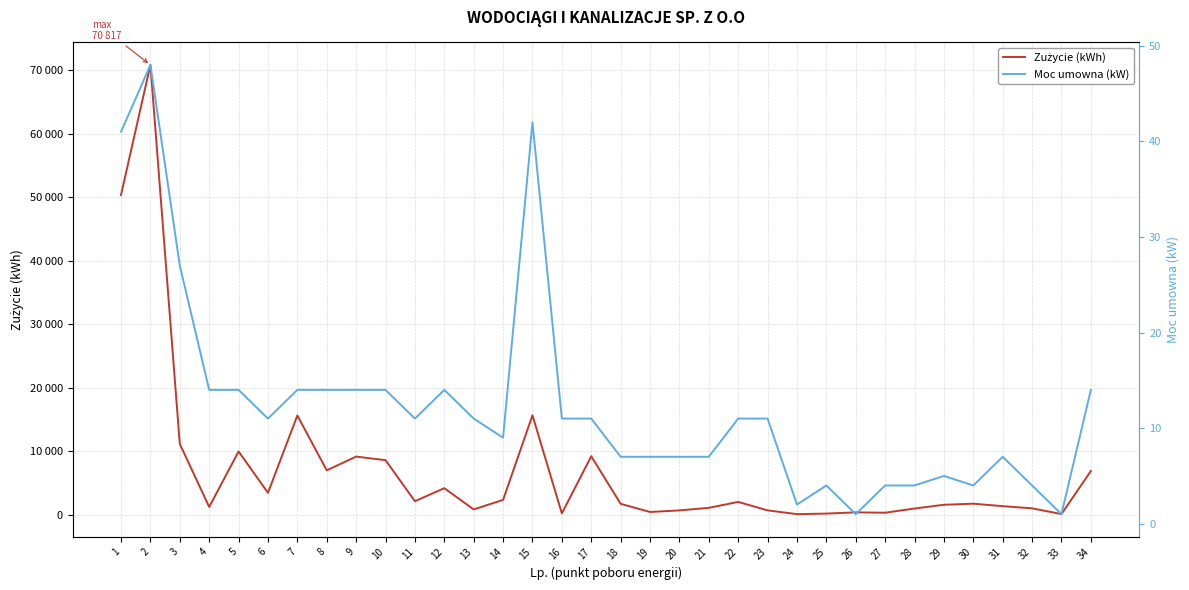

Reading left to right, transcribe all the data shown in this chart.

Zużycie (kWh): 50362	70817	11189	1275	10002	3502	15665	7033	9197	8637	2177	4228	886	2386	15695	258	9254	1767	483	731	1133	2066	738	143	232	423	366	1028	1619	1790	1398	1057	149	6927
Moc umowna (kW): 41	48	27	14	14	11	14	14	14	14	11	14	11	9	42	11	11	7	7	7	7	11	11	2	4	1	4	4	5	4	7	4	1	14